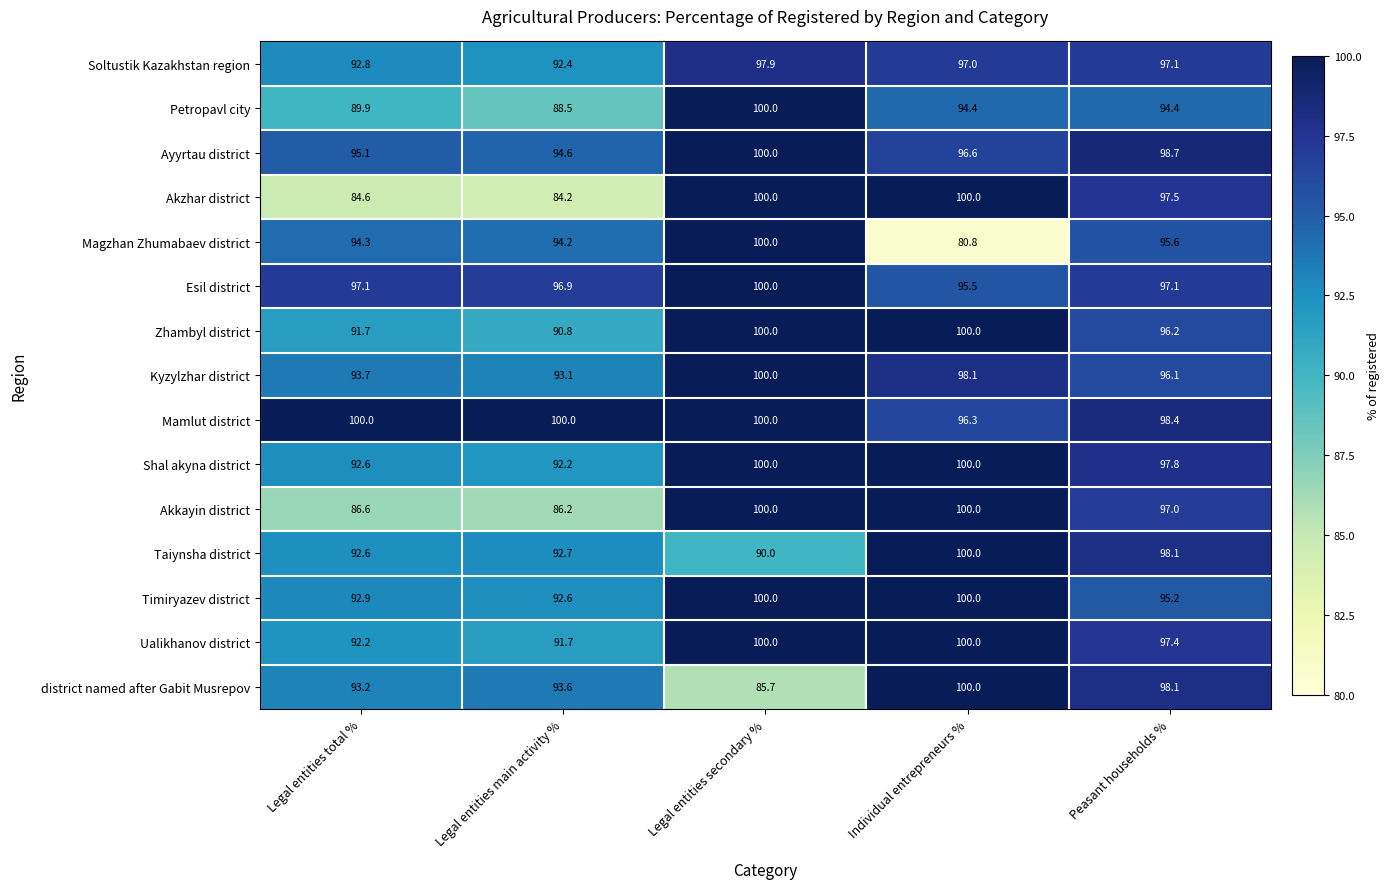

What is the approximate value of Shal akyna district at Legal entities secondary %?

100.0